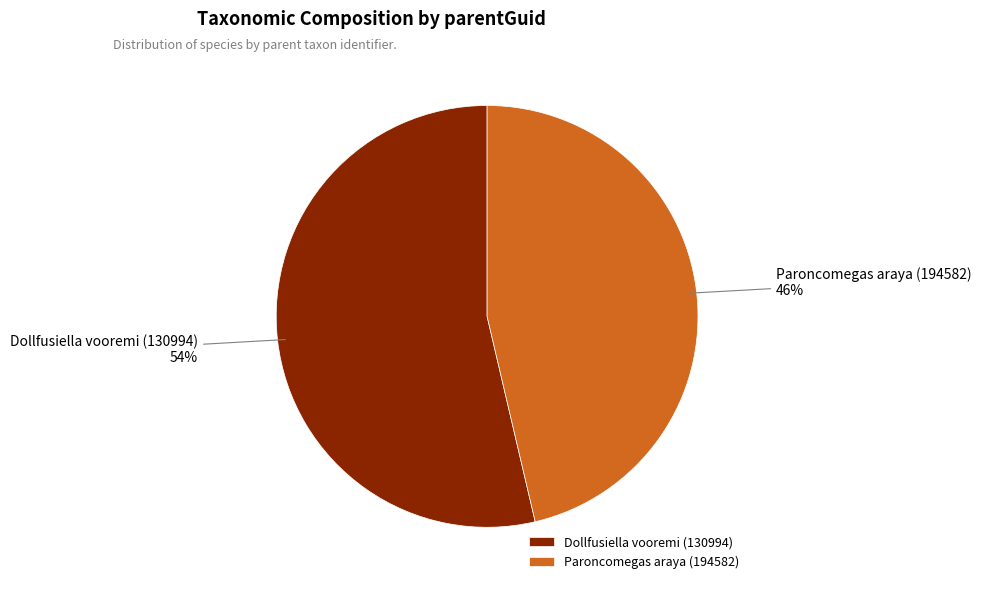

Between Paroncomegas araya (194582) and Dollfusiella vooremi (130994), which is larger?

Dollfusiella vooremi (130994)